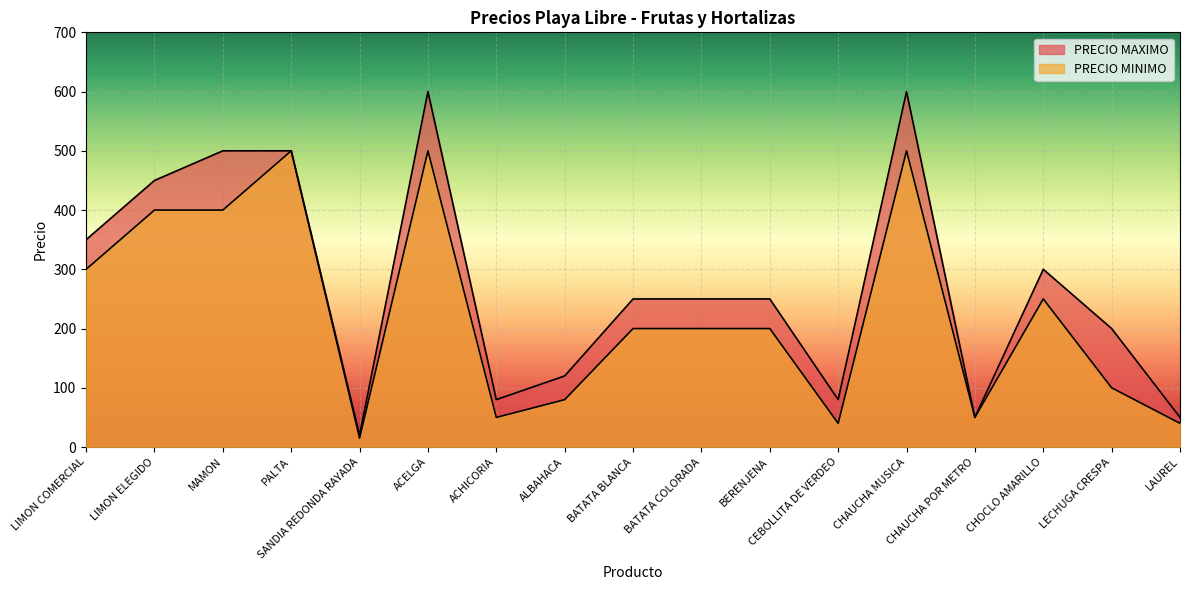

Which has a higher value, LECHUGA CRESPA or PALTA?

PALTA